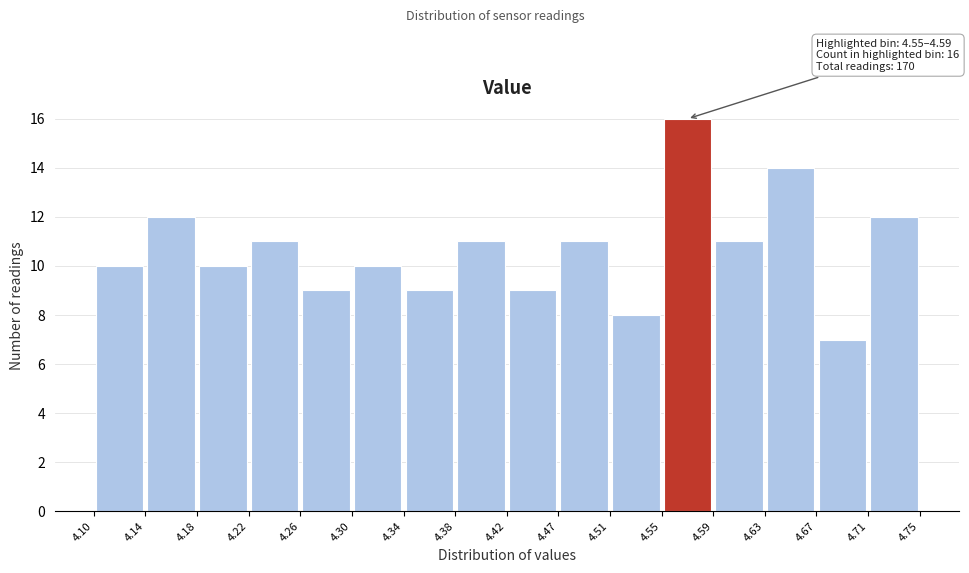

Over which range of the x-axis is the bar tallest?

4.55 to 4.59